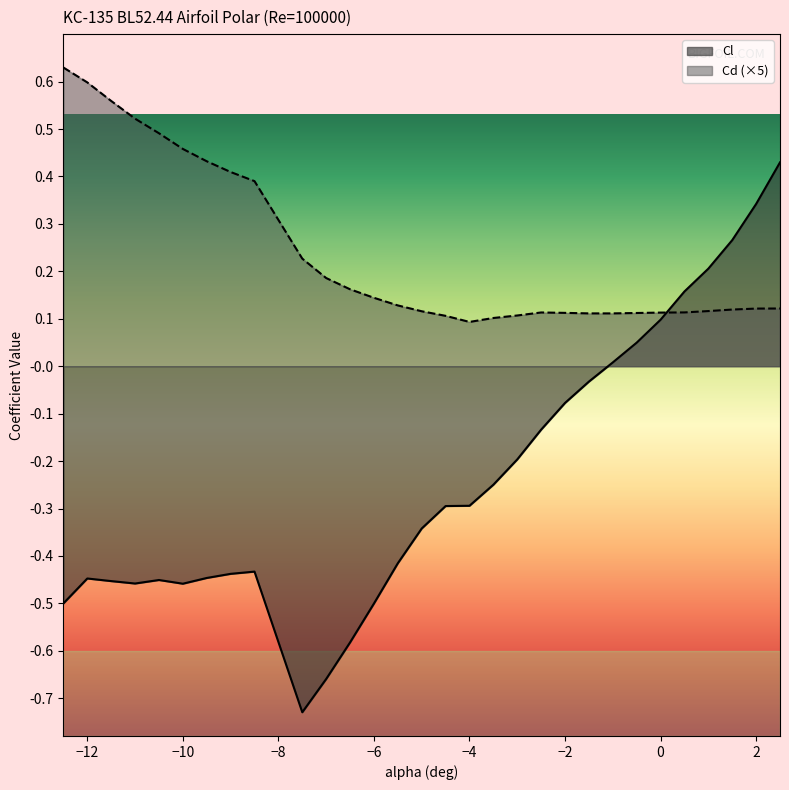

Does the chart have visible grid lines?

No